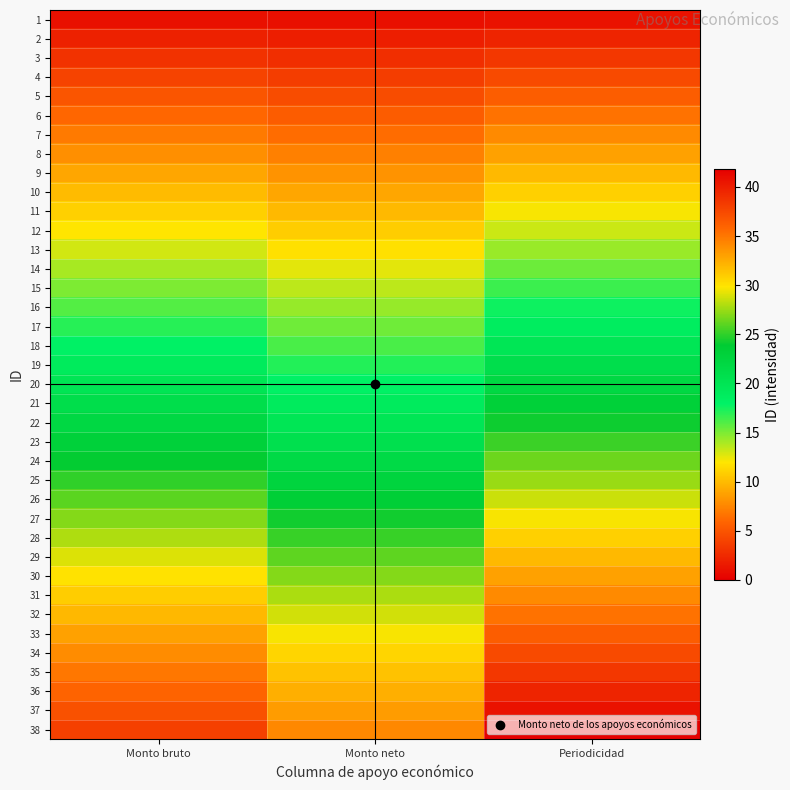

Reading left to right, list all the values displayed in this chart.

1: Monto bruto=1.0	Monto neto=0.9	Periodicidad=1.1
2: Monto bruto=2.0	Monto neto=1.8	Periodicidad=2.2
3: Monto bruto=3.0	Monto neto=2.7	Periodicidad=3.3
4: Monto bruto=4.0	Monto neto=3.6	Periodicidad=4.4
5: Monto bruto=5.0	Monto neto=4.5	Periodicidad=5.5
6: Monto bruto=6.0	Monto neto=5.4	Periodicidad=6.6
7: Monto bruto=7.0	Monto neto=6.3	Periodicidad=7.7
8: Monto bruto=8.0	Monto neto=7.2	Periodicidad=8.8
9: Monto bruto=9.0	Monto neto=8.1	Periodicidad=9.9
10: Monto bruto=10.0	Monto neto=9.0	Periodicidad=11.0
11: Monto bruto=11.0	Monto neto=9.9	Periodicidad=12.1
12: Monto bruto=12.0	Monto neto=10.8	Periodicidad=13.2
13: Monto bruto=13.0	Monto neto=11.7	Periodicidad=14.3
14: Monto bruto=14.0	Monto neto=12.6	Periodicidad=15.4
15: Monto bruto=15.0	Monto neto=13.5	Periodicidad=16.5
16: Monto bruto=16.0	Monto neto=14.4	Periodicidad=17.6
17: Monto bruto=17.0	Monto neto=15.3	Periodicidad=18.7
18: Monto bruto=18.0	Monto neto=16.2	Periodicidad=19.8
19: Monto bruto=19.0	Monto neto=17.1	Periodicidad=20.9
20: Monto bruto=20.0	Monto neto=18.0	Periodicidad=22.0
21: Monto bruto=21.0	Monto neto=18.9	Periodicidad=23.1
22: Monto bruto=22.0	Monto neto=19.8	Periodicidad=24.2
23: Monto bruto=23.0	Monto neto=20.7	Periodicidad=25.3
24: Monto bruto=24.0	Monto neto=21.6	Periodicidad=26.4
25: Monto bruto=25.0	Monto neto=22.5	Periodicidad=27.5
26: Monto bruto=26.0	Monto neto=23.4	Periodicidad=28.6
27: Monto bruto=27.0	Monto neto=24.3	Periodicidad=29.7
28: Monto bruto=28.0	Monto neto=25.2	Periodicidad=30.8
29: Monto bruto=29.0	Monto neto=26.1	Periodicidad=31.9
30: Monto bruto=30.0	Monto neto=27.0	Periodicidad=33.0
31: Monto bruto=31.0	Monto neto=27.9	Periodicidad=34.1
32: Monto bruto=32.0	Monto neto=28.8	Periodicidad=35.2
33: Monto bruto=33.0	Monto neto=29.7	Periodicidad=36.3
34: Monto bruto=34.0	Monto neto=30.6	Periodicidad=37.4
35: Monto bruto=35.0	Monto neto=31.5	Periodicidad=38.5
36: Monto bruto=36.0	Monto neto=32.4	Periodicidad=39.6
37: Monto bruto=37.0	Monto neto=33.3	Periodicidad=40.7
38: Monto bruto=38.0	Monto neto=34.2	Periodicidad=41.8